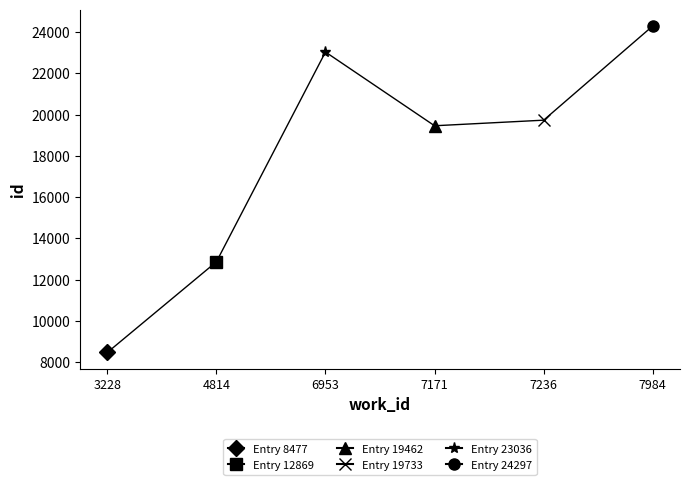

At which category does the chart reach its minimum across all series?

3228